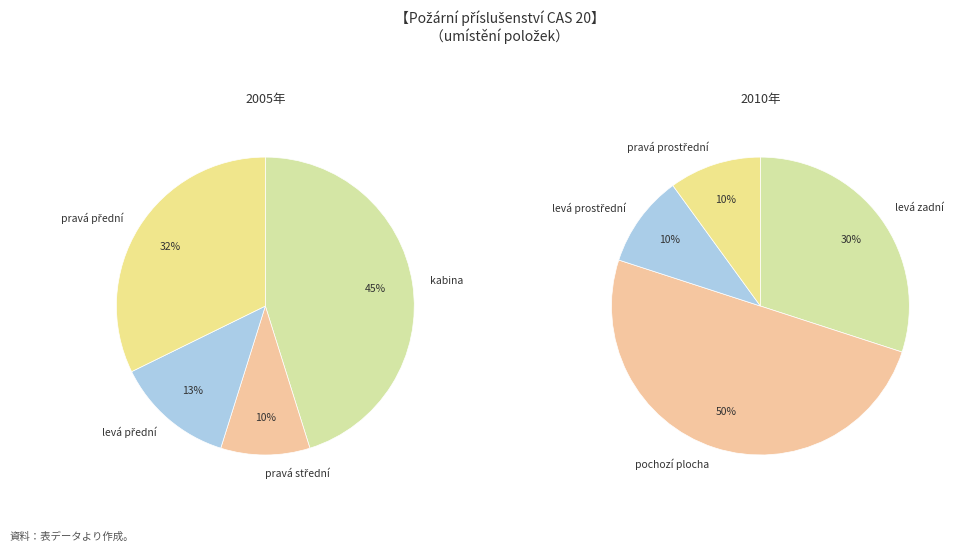

Which slice is the largest?

kabina